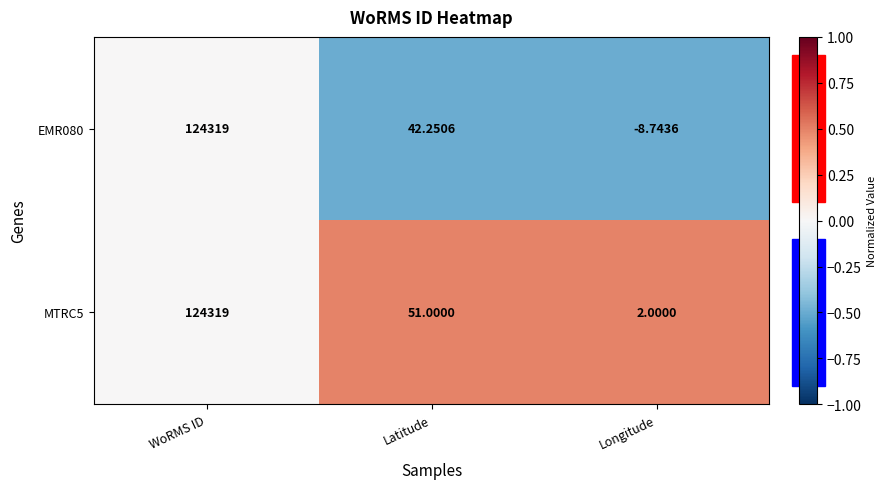

Rank the categories by EMR080 value from lowest to highest.

Longitude, Latitude, WoRMS ID